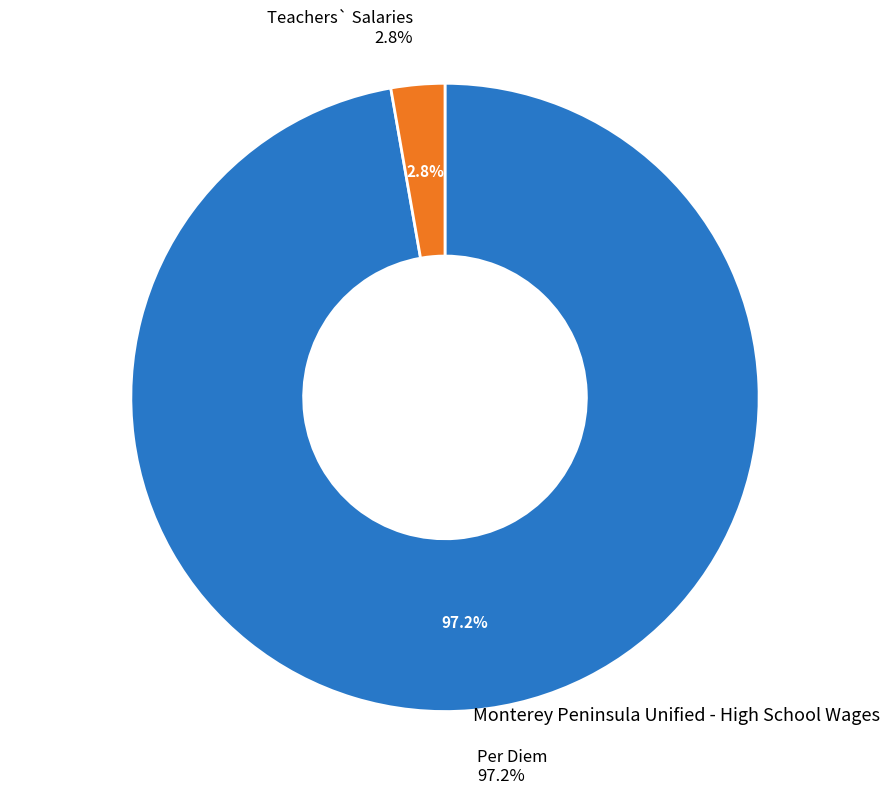

To the nearest percent, what portion does Teachers` Salaries represent?

3%